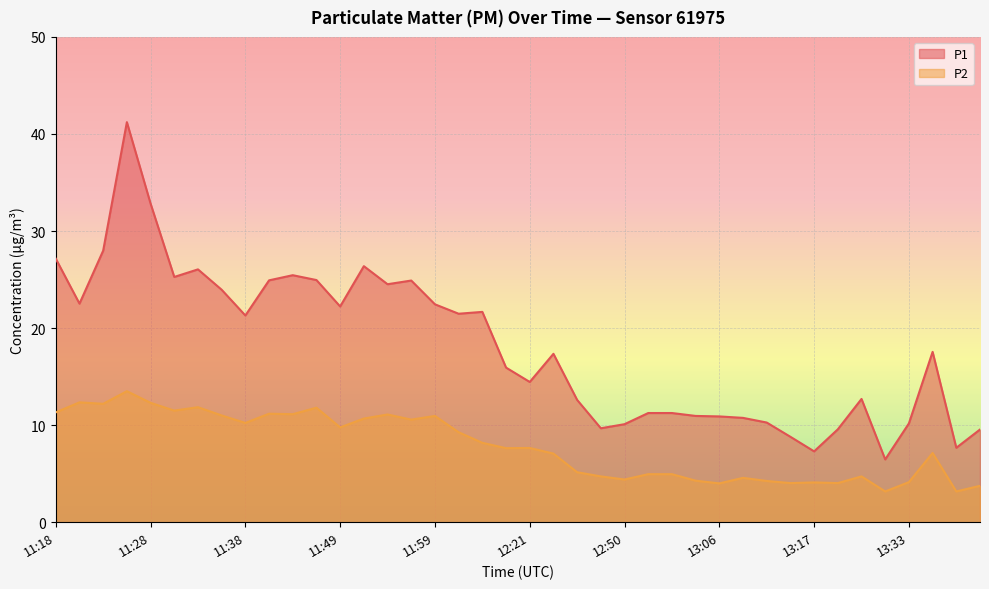

What is the label of the 37th point from the left?

13:33